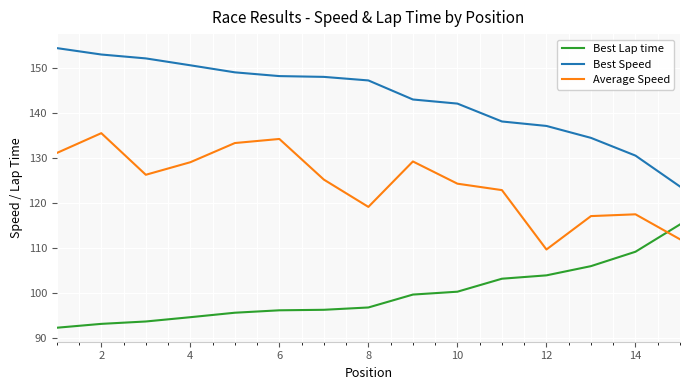

What is the difference between the maximum and minimum values in the Best Lap time series?

23.0